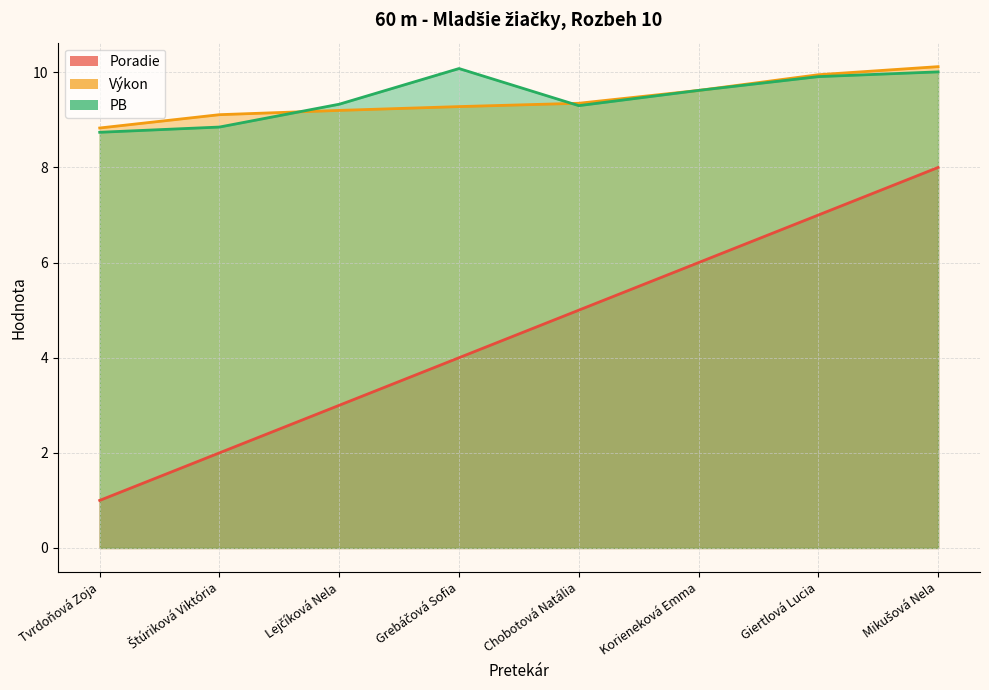

How many values in the PB series exceed 9?

6